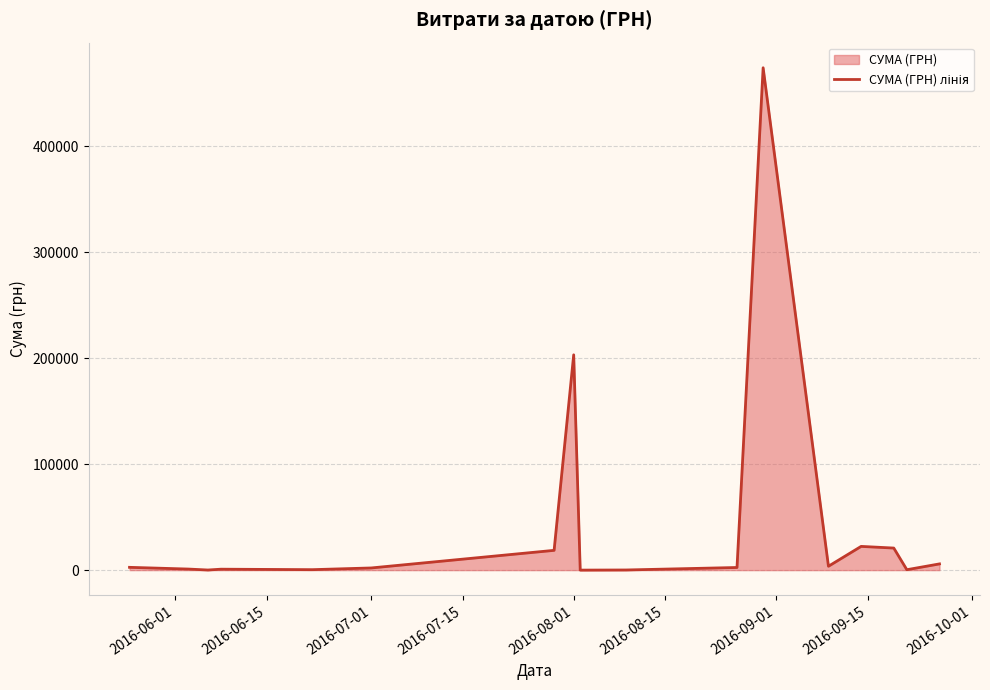

Is it true that the value at 2016-08-01 is 203248.0?

True